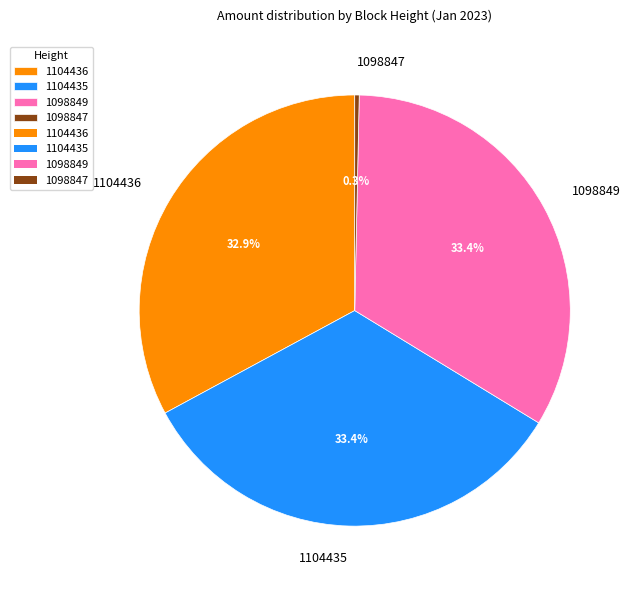

What is the total percentage of 1104436 and 1104435?

66.3%